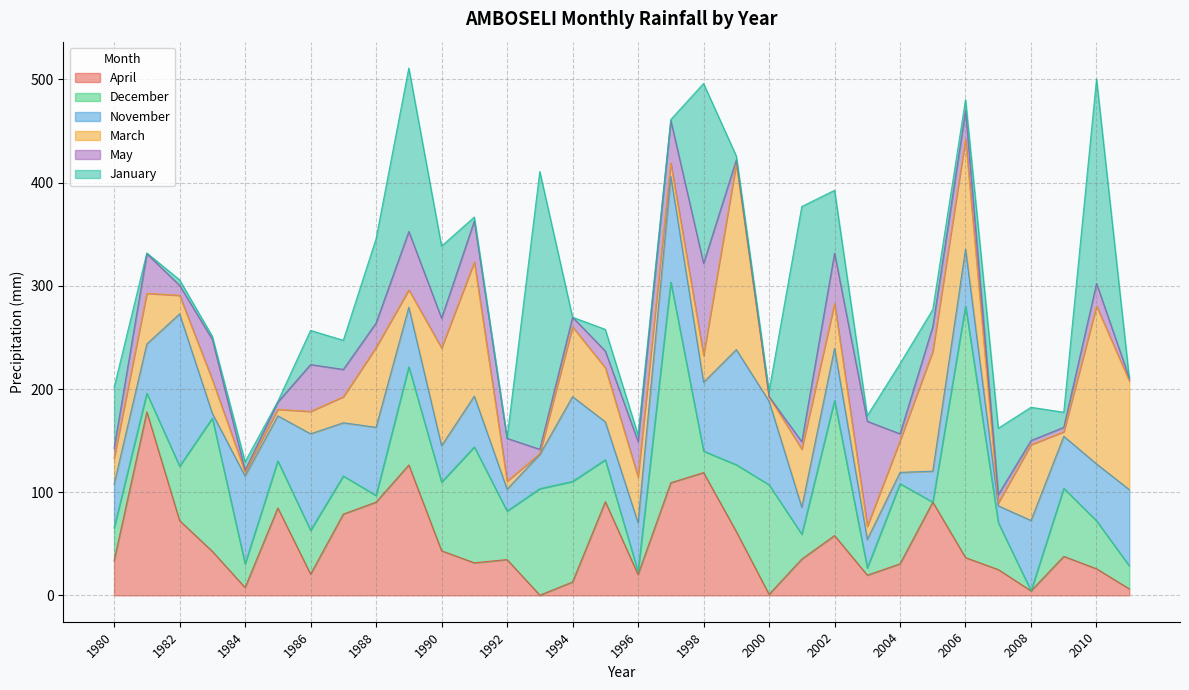

What is the total value across all series at 2000?

197.8